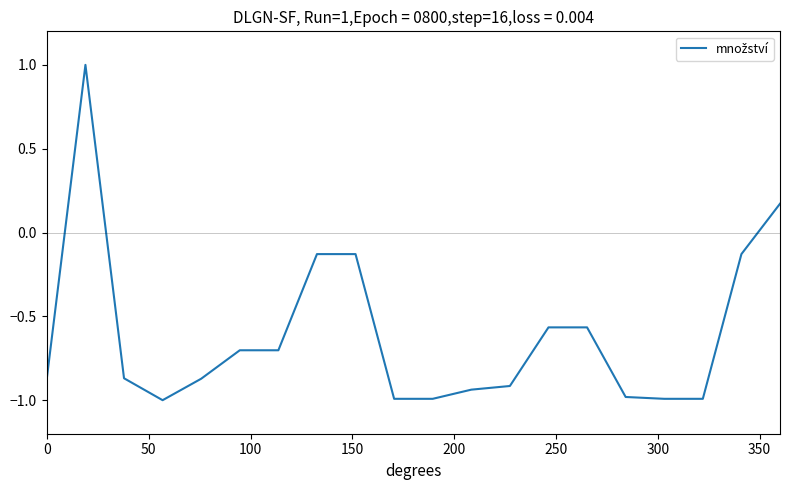

What is the greatest value displayed?

1.0